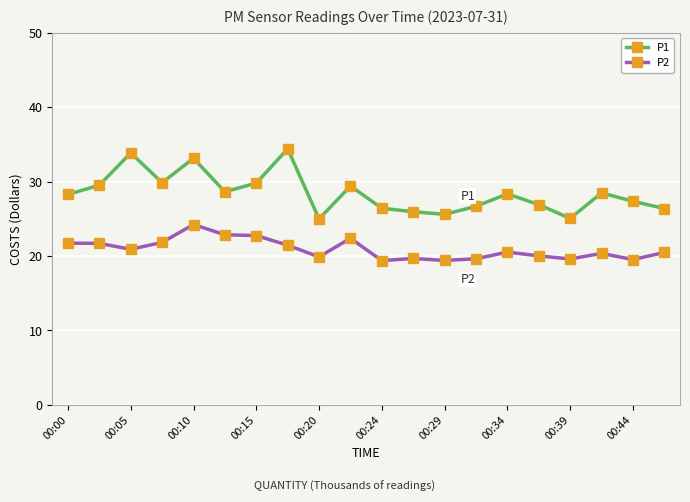

How many distinct data groups are displayed?

2